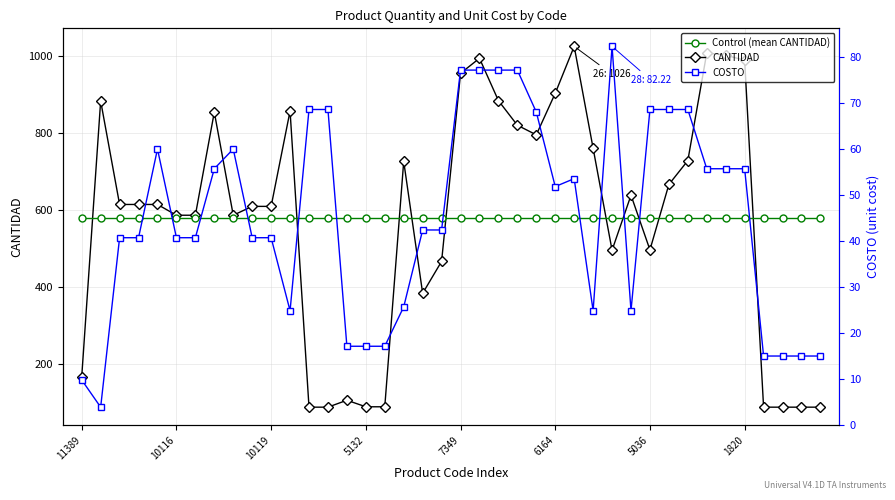

What position from the left is 9?

10